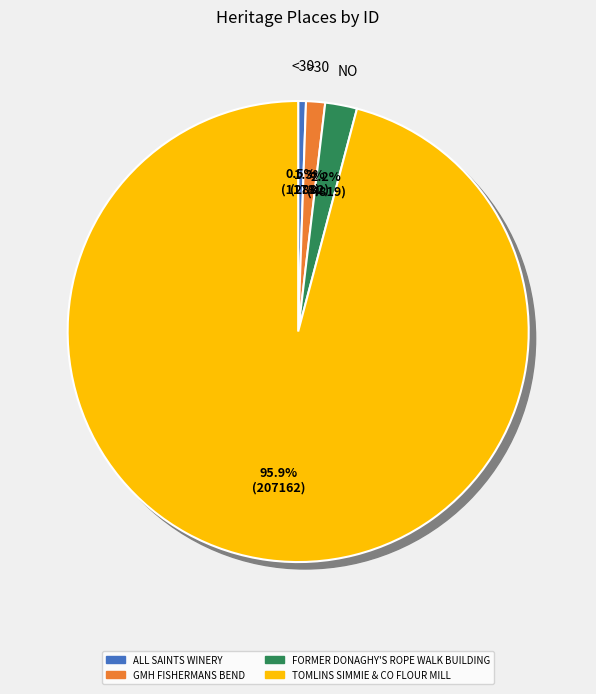

Is it true that ALL SAINTS WINERY is 11% of the pie?

False